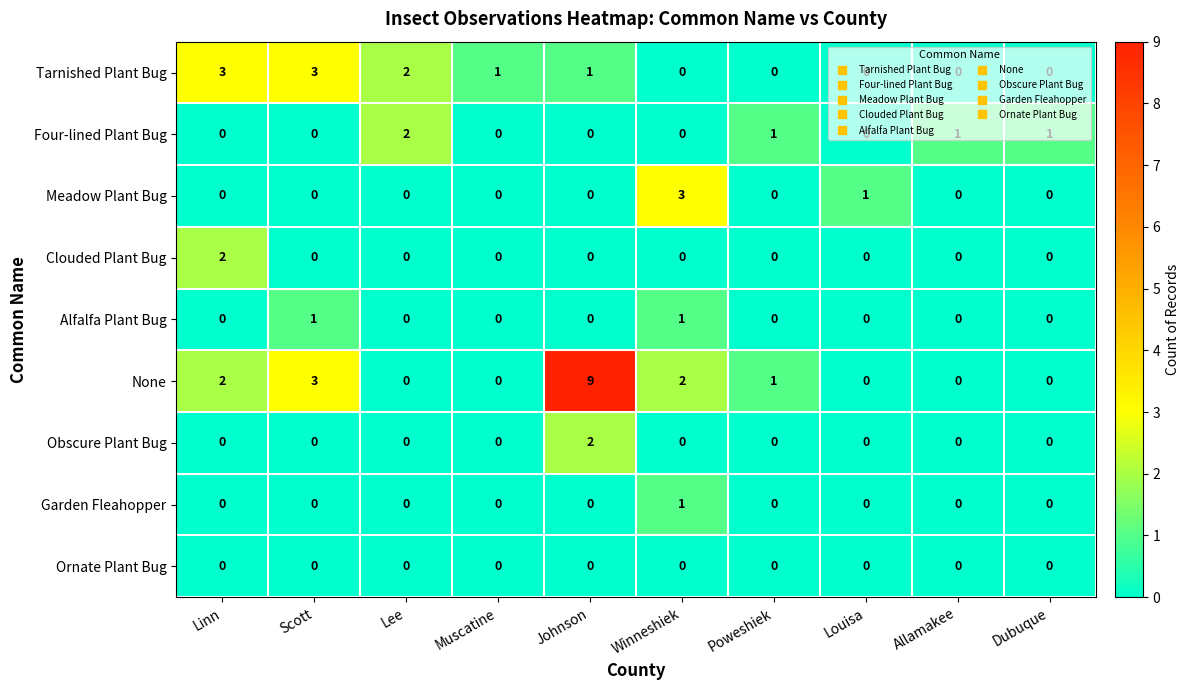

What is the greatest value displayed?

9